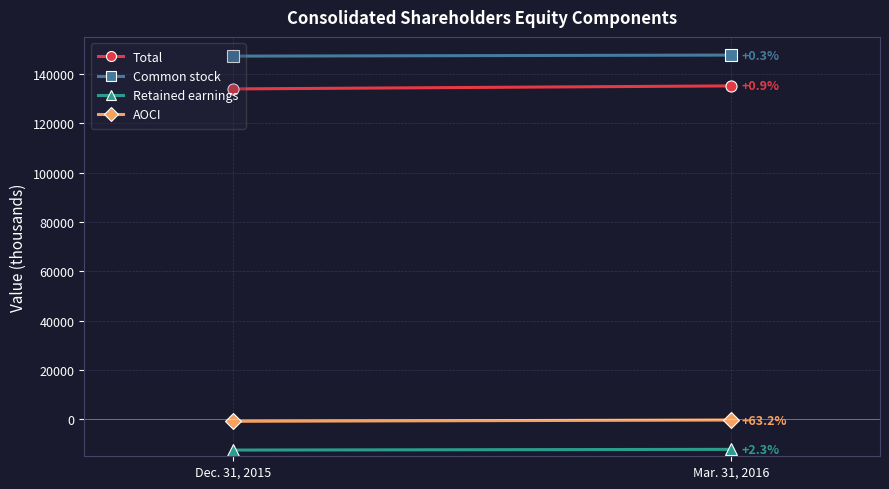

Reading right to left, what are all the values shown in this chart?

Total: 135135	133916
Common stock: 147625	147202
Retained earnings: -12192	-12476
AOCI: -298	-810